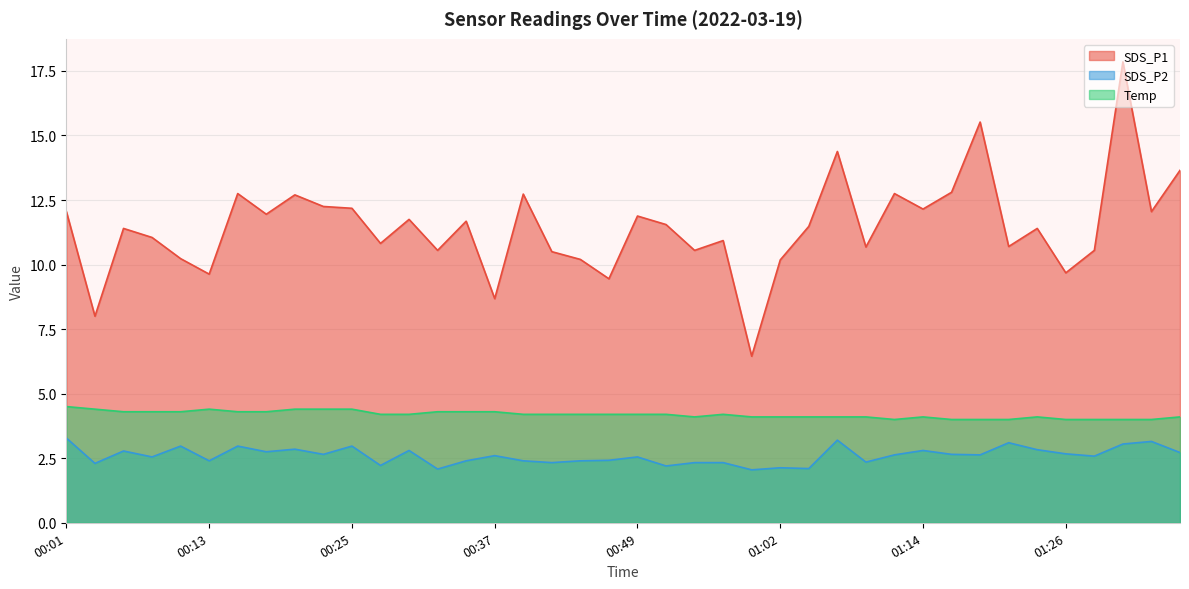

The value of Temp at 00:18 is 7.4. True or false?

False